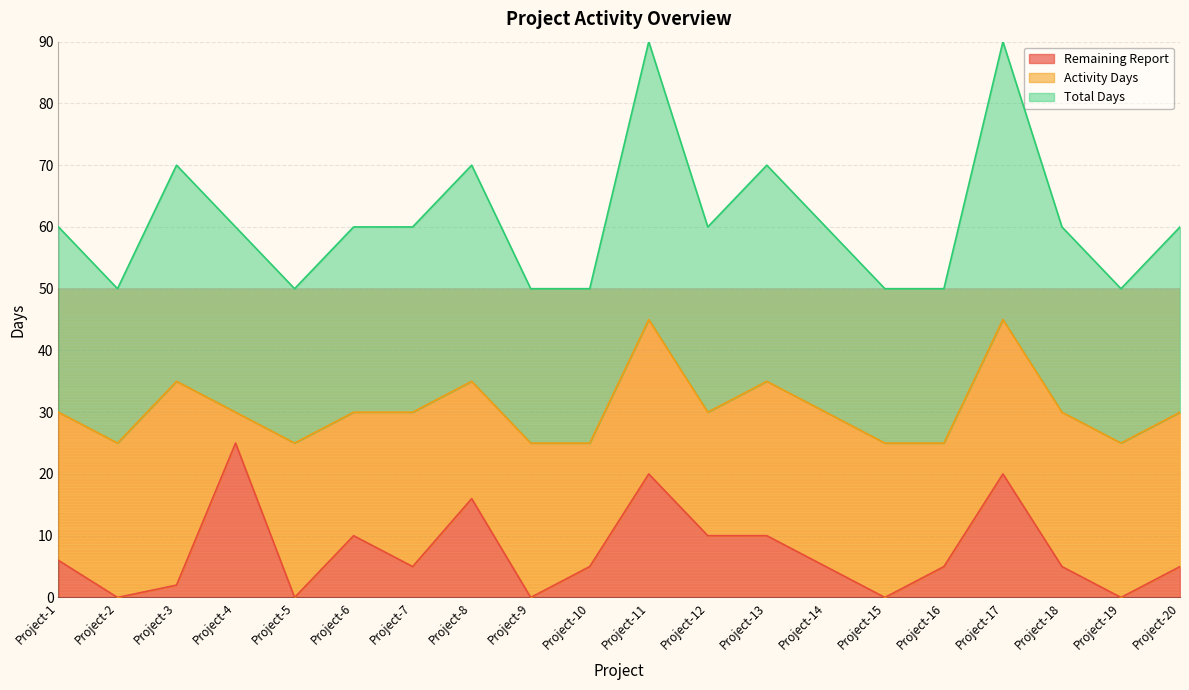

What is the highest value of the Remaining Report series?

25